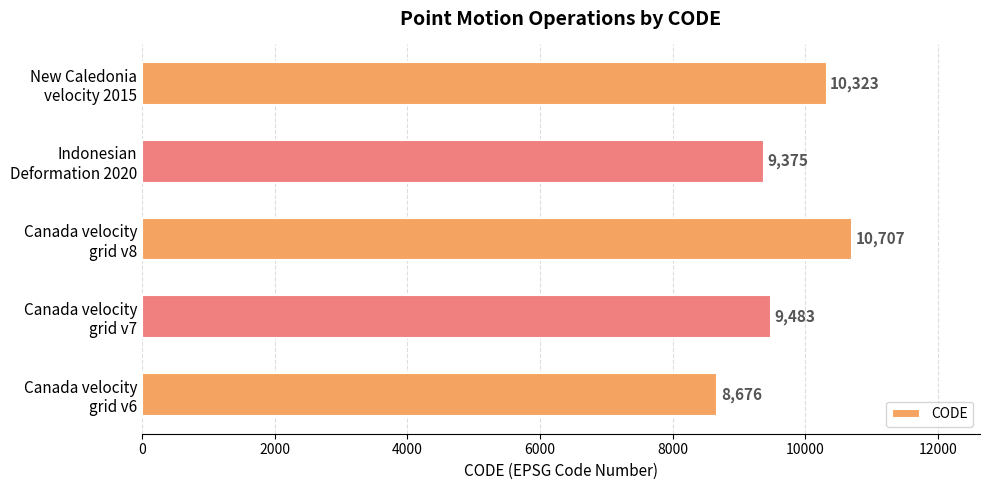

What is the greatest value displayed?

10707